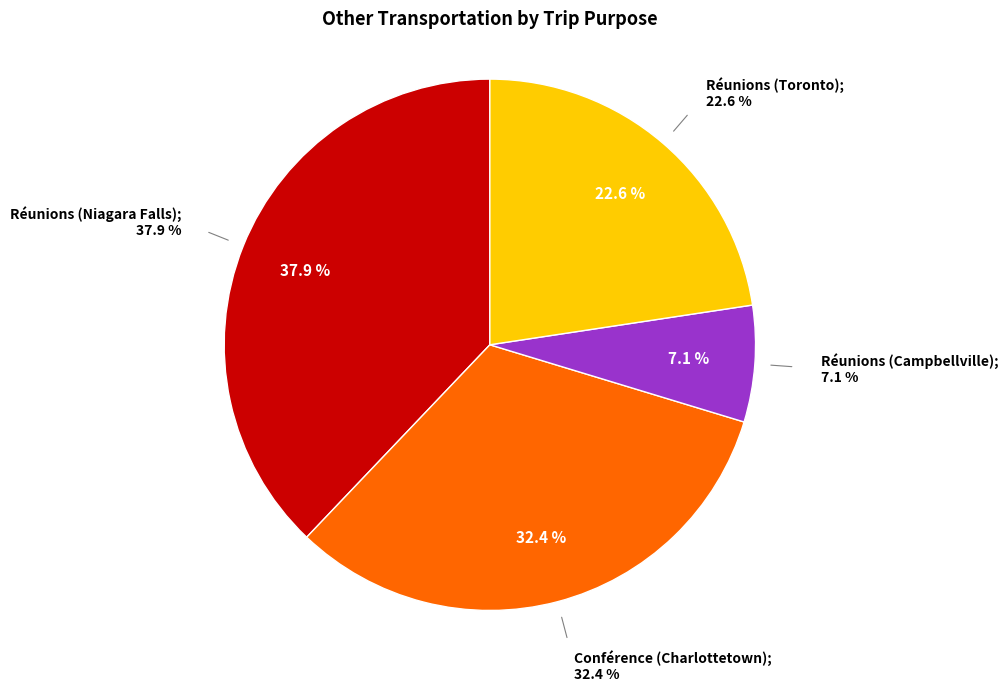

Count the number of slices in the pie.

4